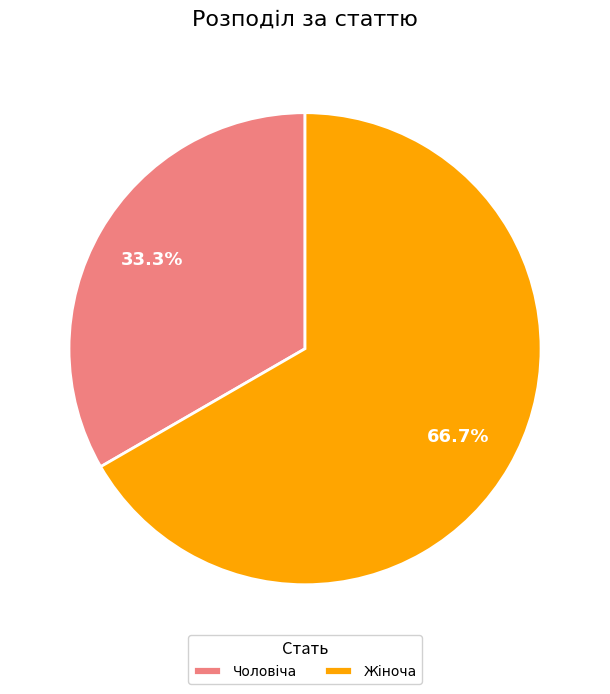

Is it true that Чоловіча is 20% of the pie?

False